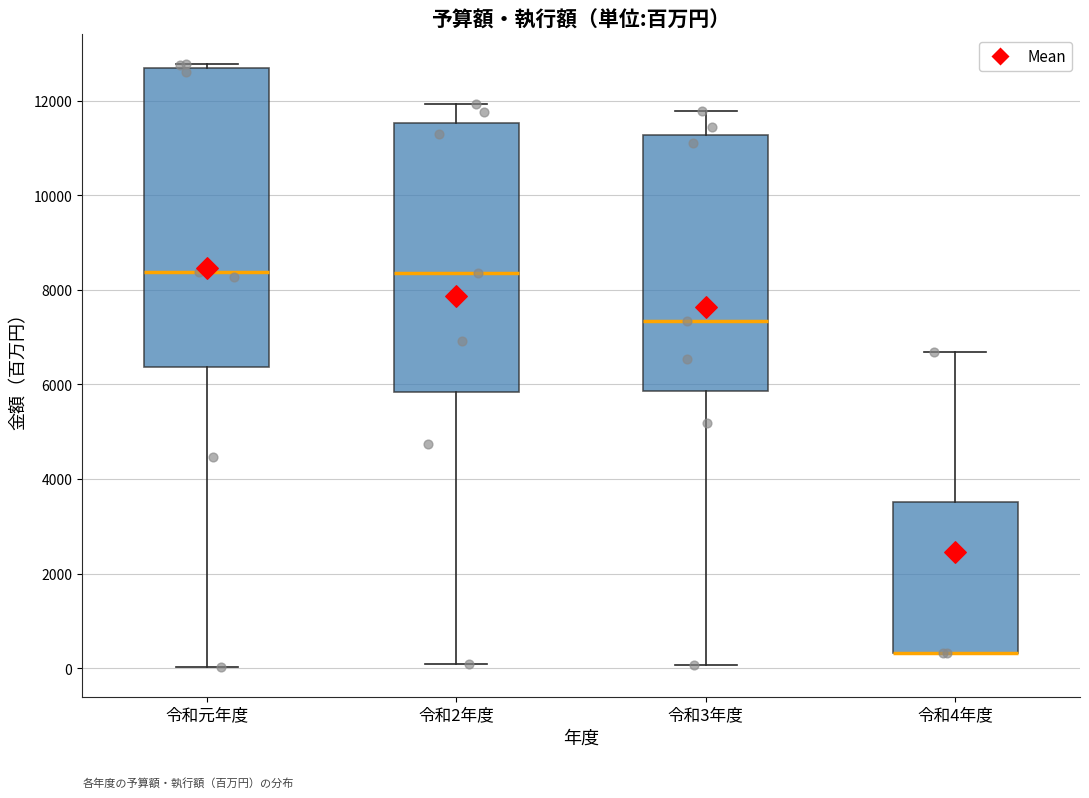

Reading left to right, read every box against the y-axis: the position of its median line, the range the box covers, and the ends of its whiskers. The values are not printed on the chart, so give them approximately, as read against the axis.

令和元年度: median 8400, box 6400 to 12600, whiskers 0 to 12800
令和2年度: median 8400, box 5800 to 11600, whiskers 0 to 12000
令和3年度: median 7400, box 5800 to 11200, whiskers 0 to 11800
令和4年度: median 400 (drawn on the box's lower edge), box 400 to 3600, whiskers 400 to 6600